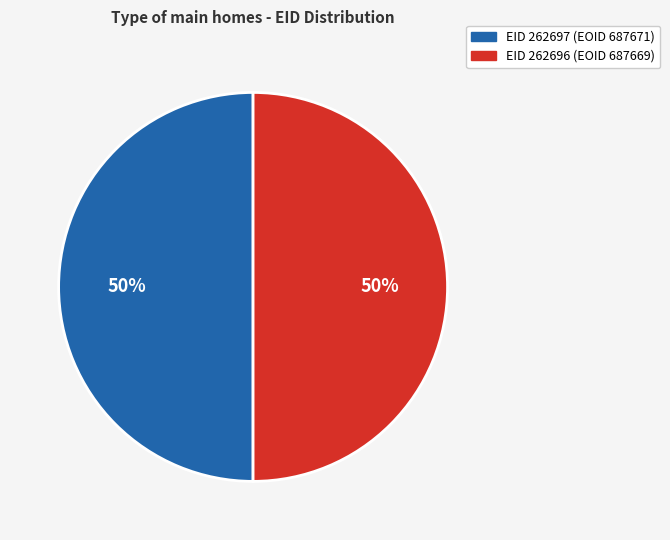

The EID 262697 (EOID 687671) slice represents 55% of the pie. True or false?

False